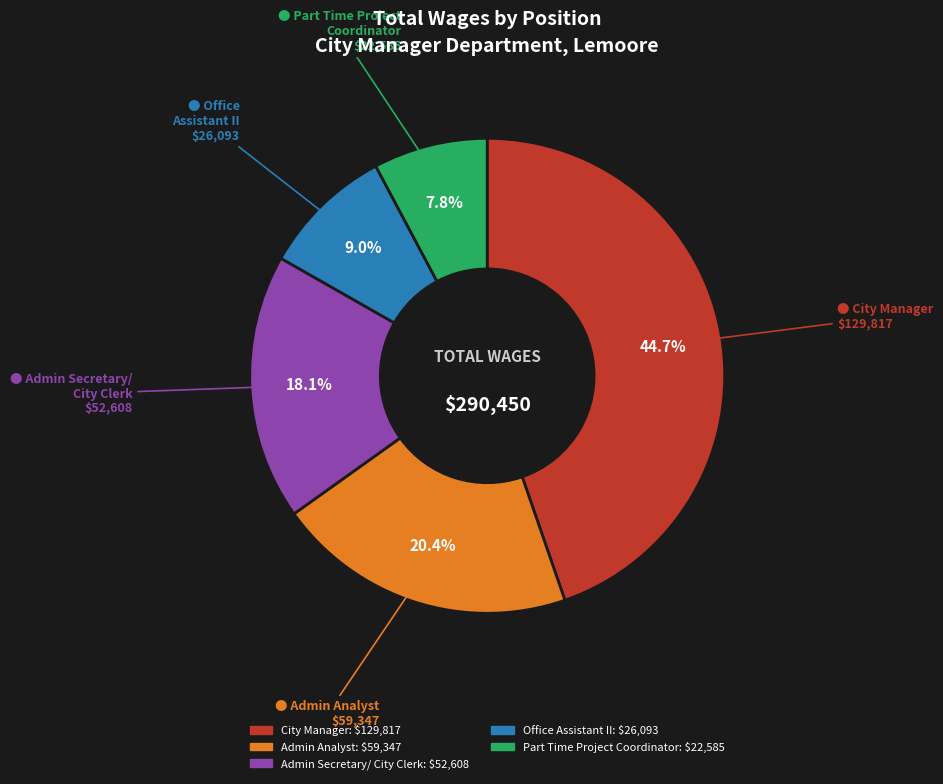

Is there any slice that represents more than half of the pie?

No